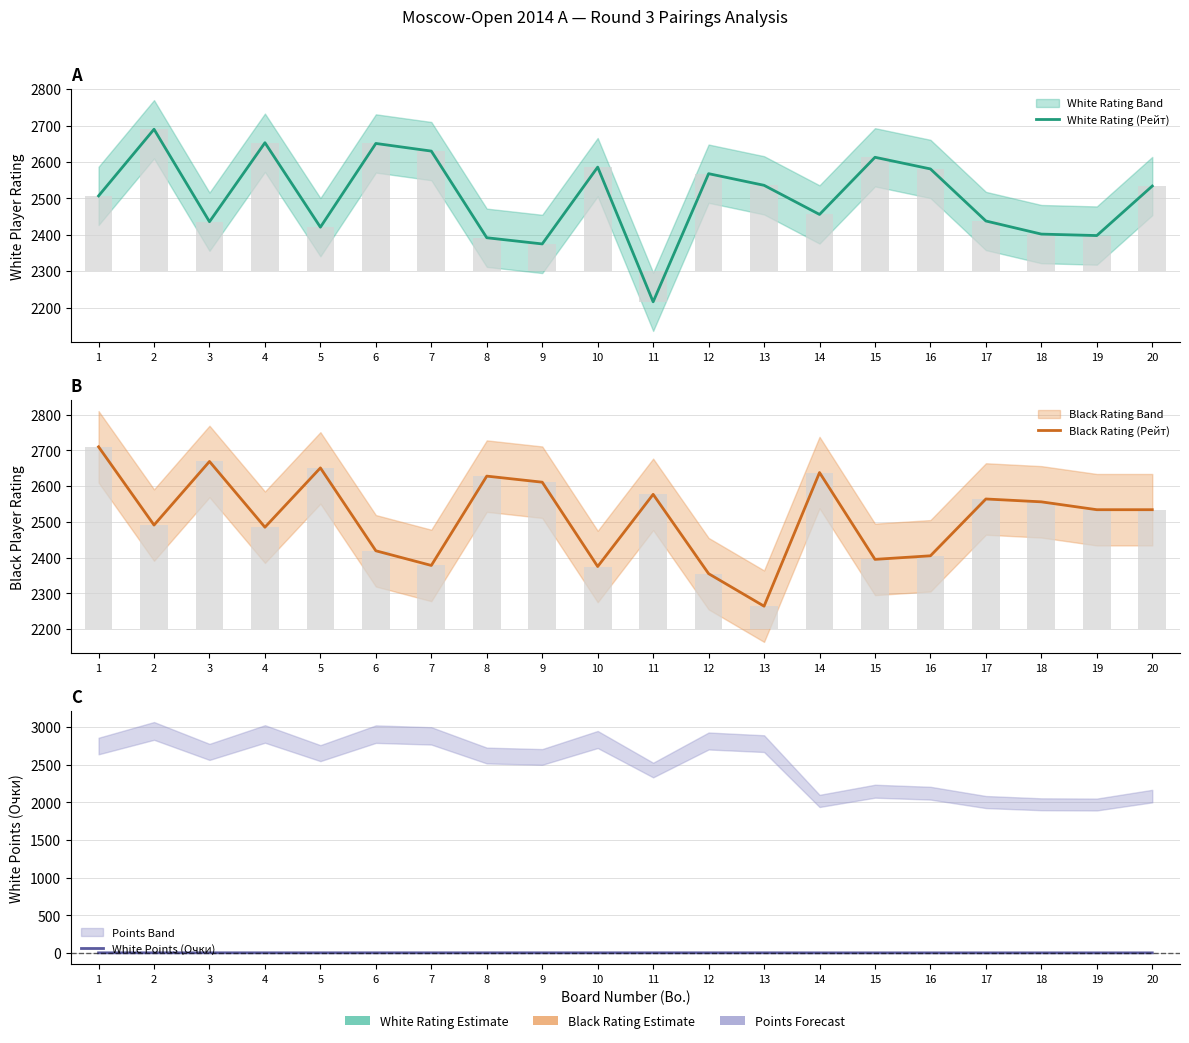

What is the value of the White Points (Очки) bar at the 20th from the left?

1.5